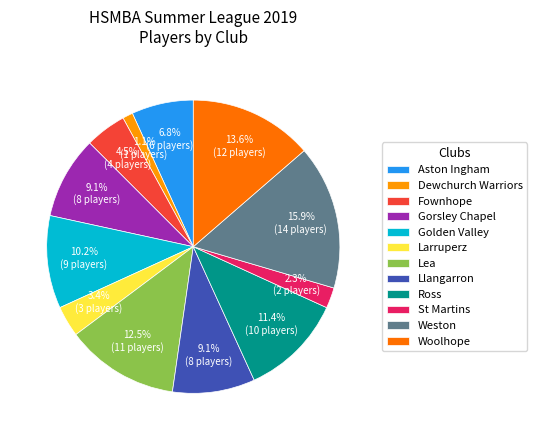

How many slices are in this pie chart?

12